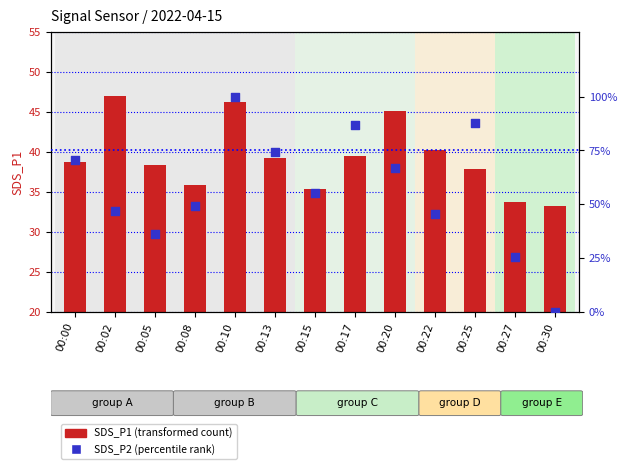

What are all the series names shown in the legend?

SDS_P1 (transformed count), SDS_P2 (percentile rank)